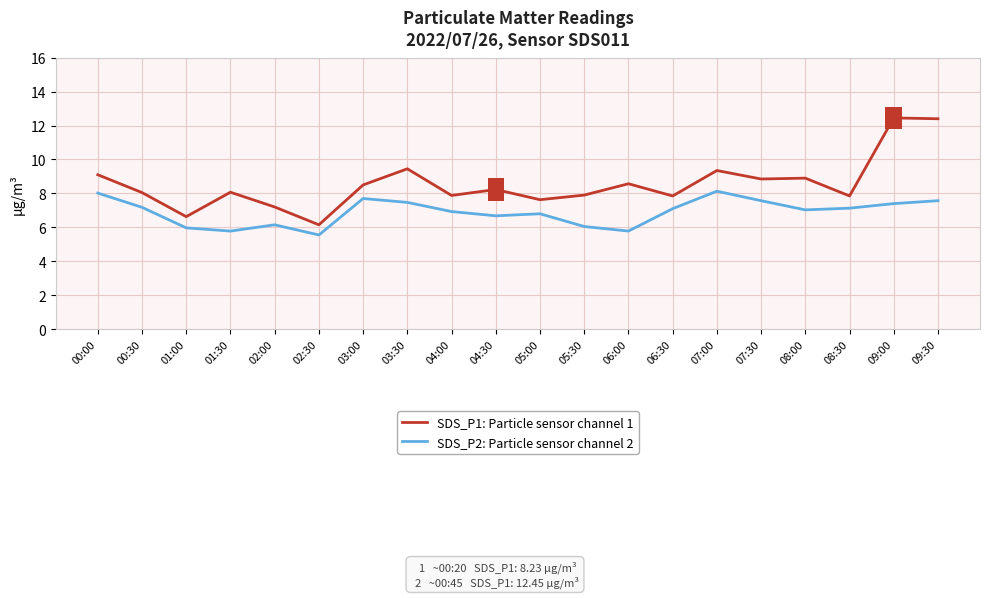

What value does the SDS_P2: Particle sensor channel 2 series have at 06:30?

7.1